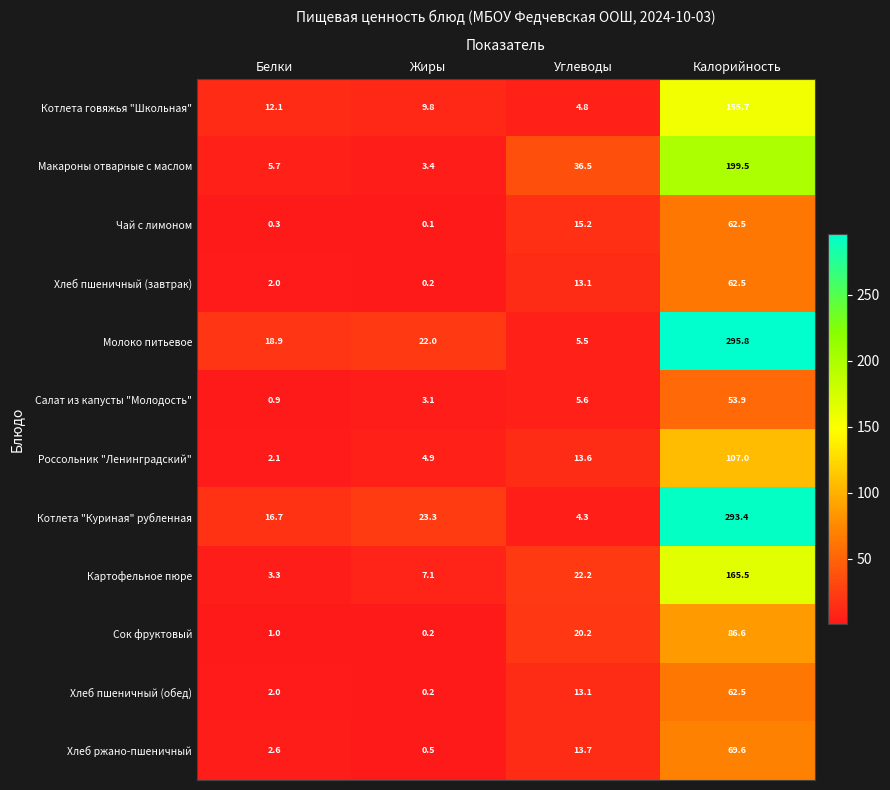

What is the difference between the Картофельное пюре values at Жиры and Калорийность?

158.4